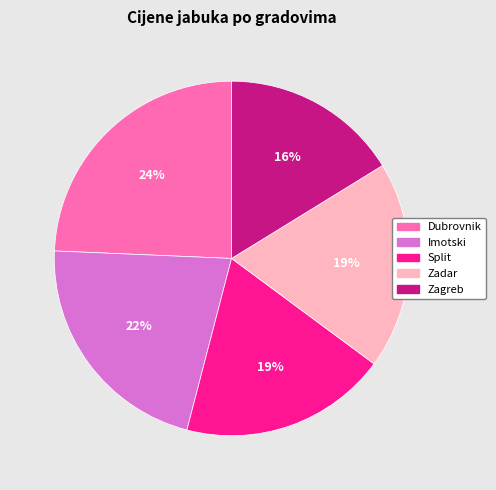

What is the ratio of the value at Zadar to the value at Zagreb?

1.2